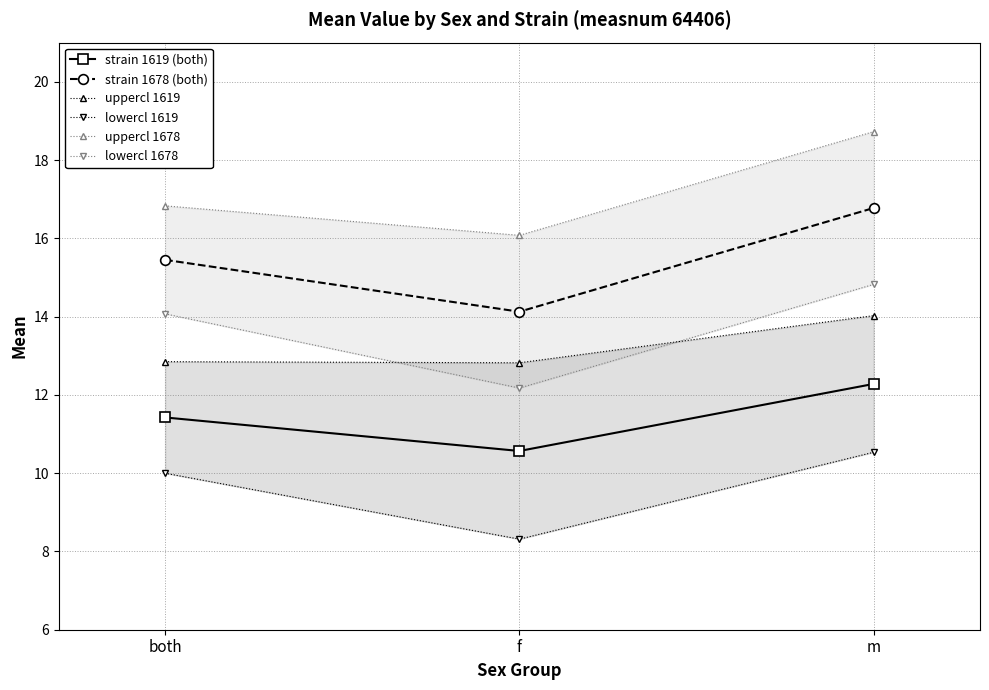

What is the value of the lowercl 1678 point at the 2nd from the left?

12.2